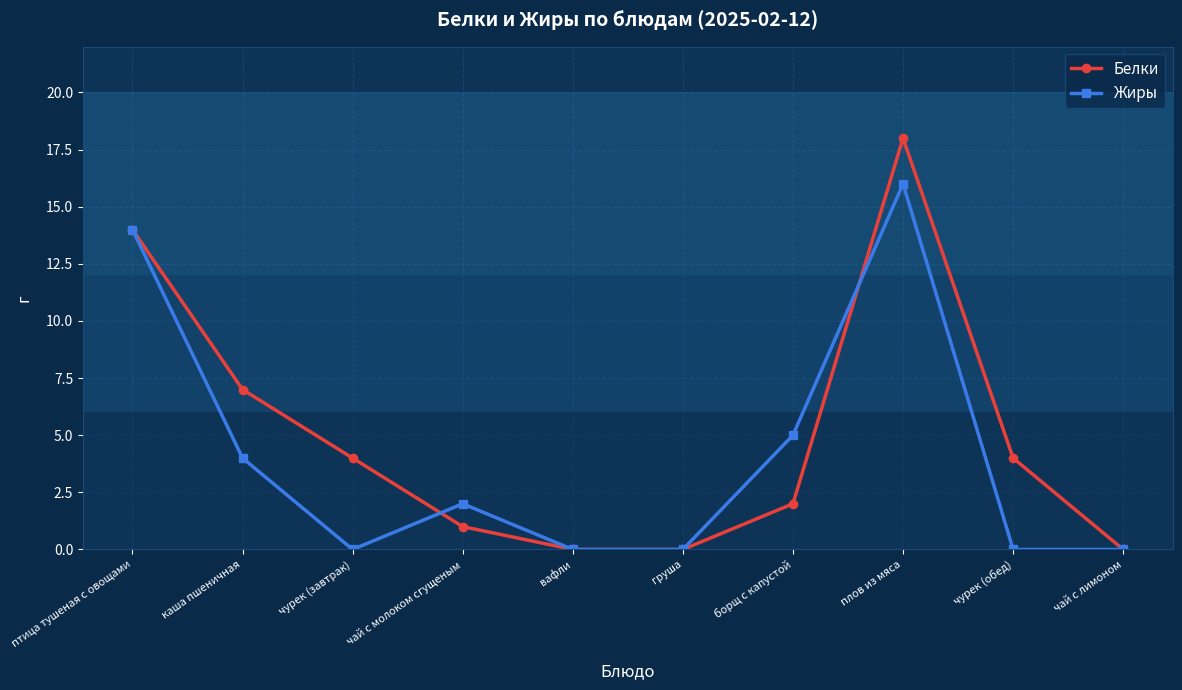

The value of Белки at плов из мяса is 18. True or false?

True